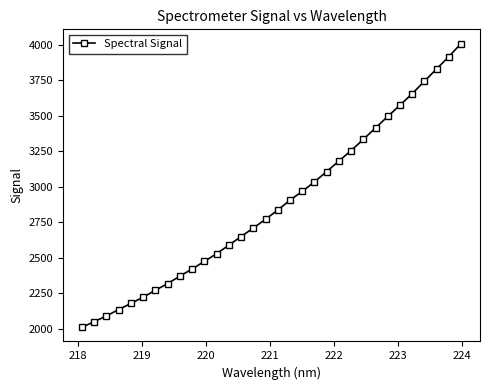

What is the value of the 6th point from the left?

2222.1